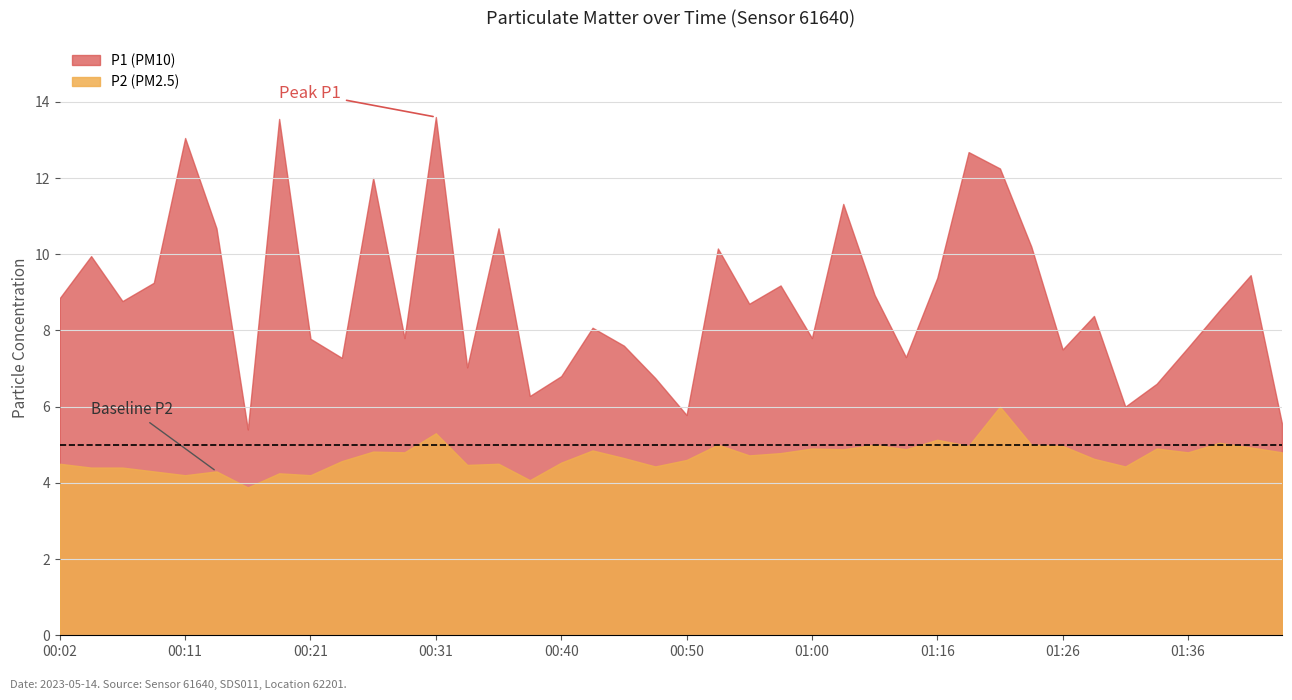

List the series in order of their peak value, highest first.

P1, P2